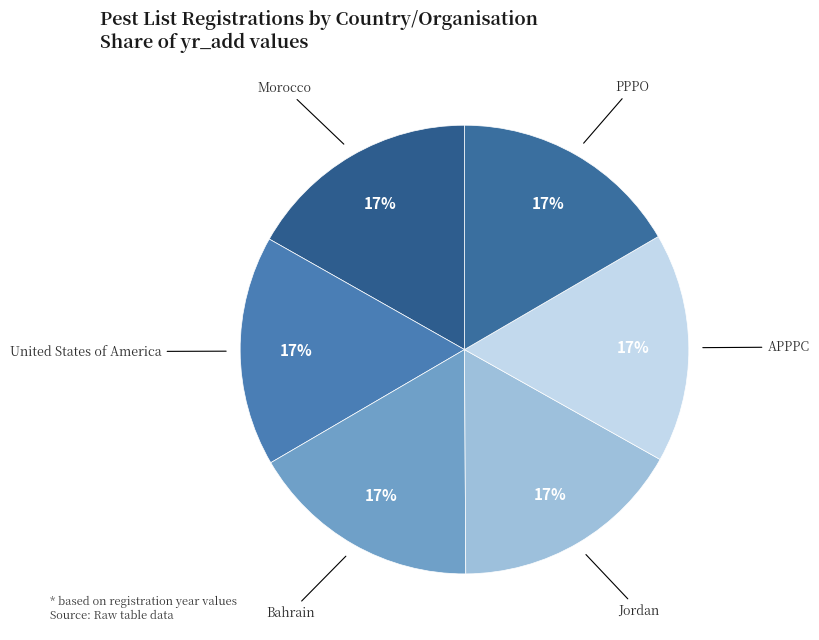

Approximately how many times larger is the value at PPPO compared to Jordan?

1.0